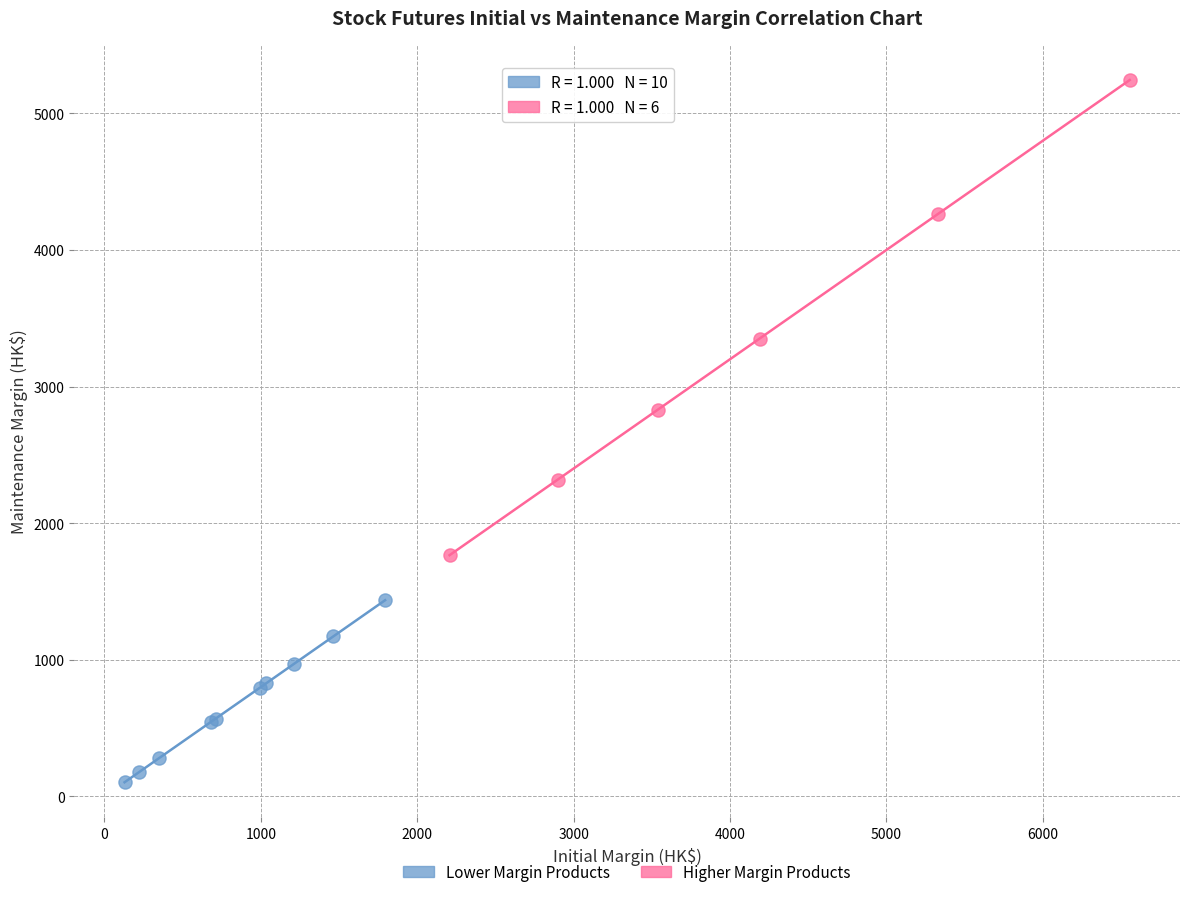

Which series reaches the maximum Y coordinate?

Higher Margin Products